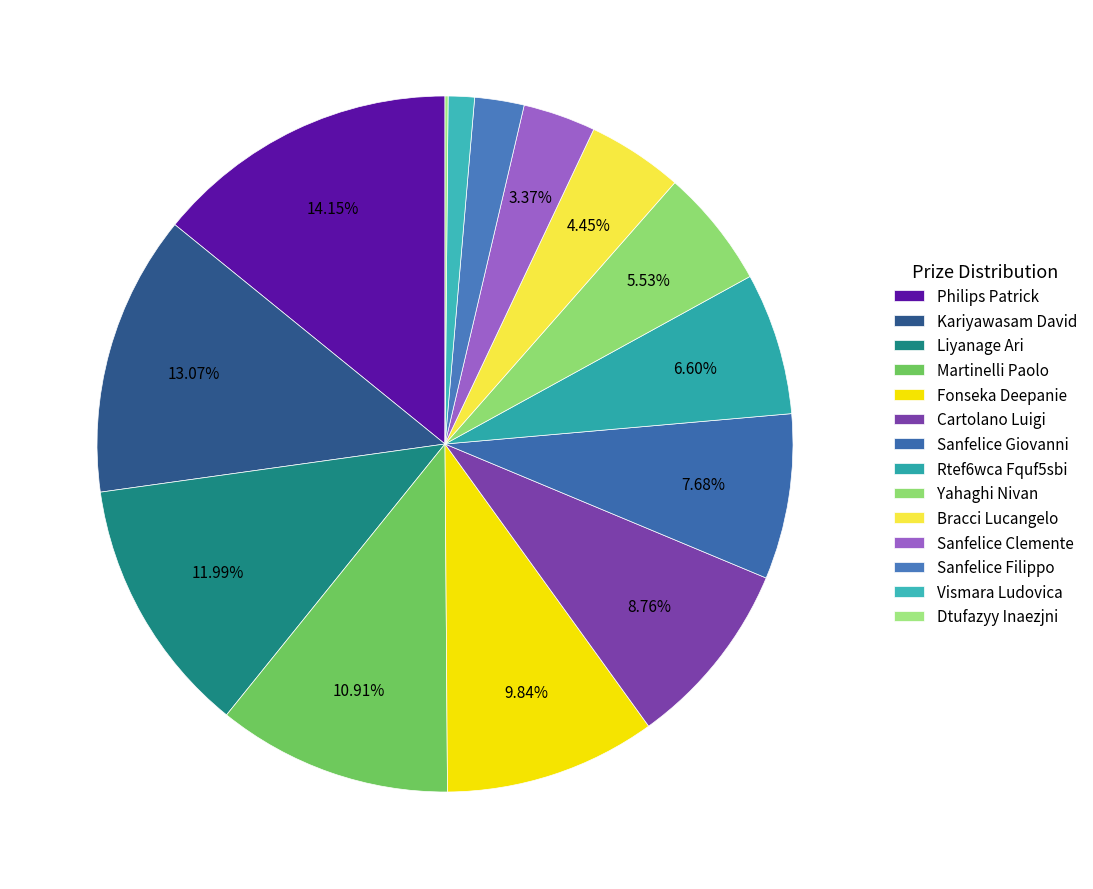

What portion of the pie excludes Cartolano Luigi?

91.2%